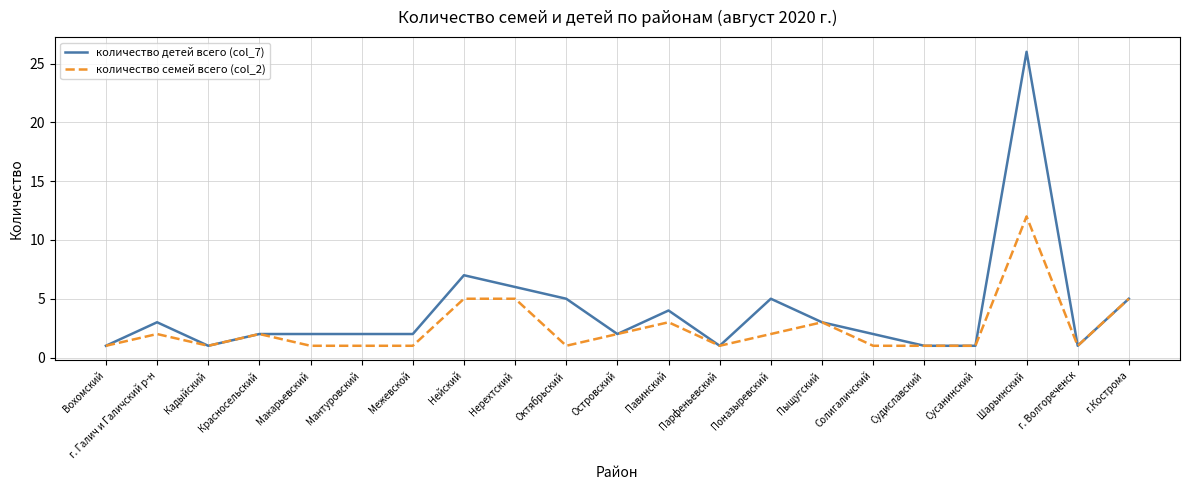

Which series changed the most between Вохомский and Павинский?

количество детей всего (col_7)